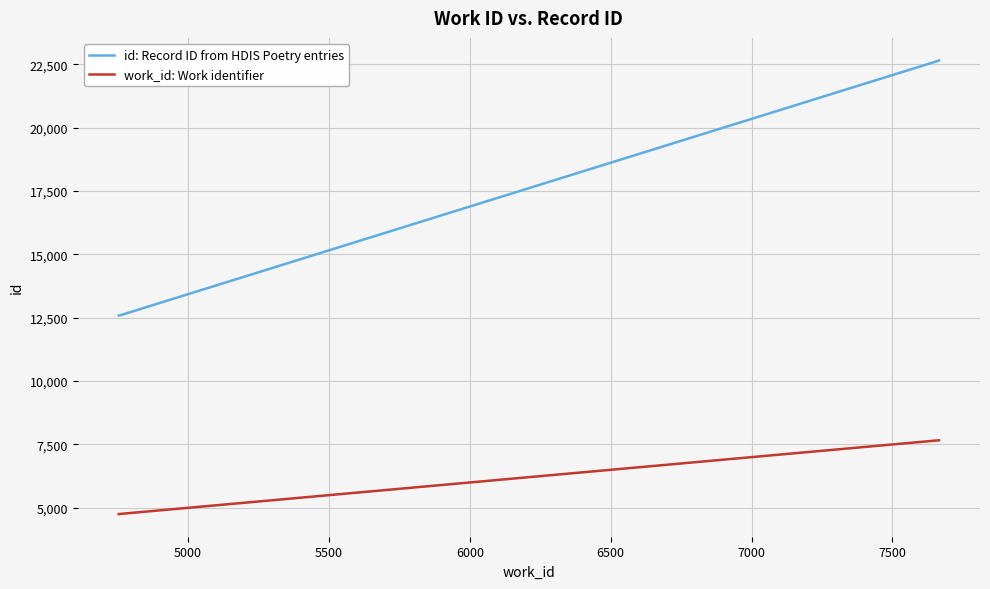

At which label is work_id: Work identifier closest to 6209?

5500